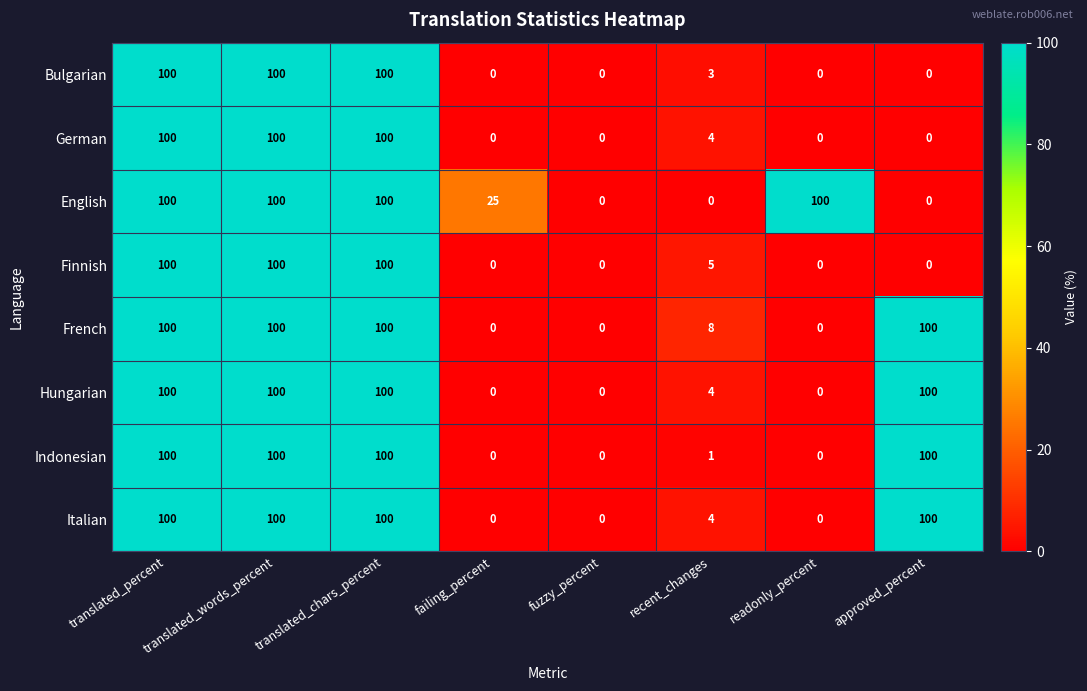

The English series shows -45 at fuzzy_percent. True or false?

False